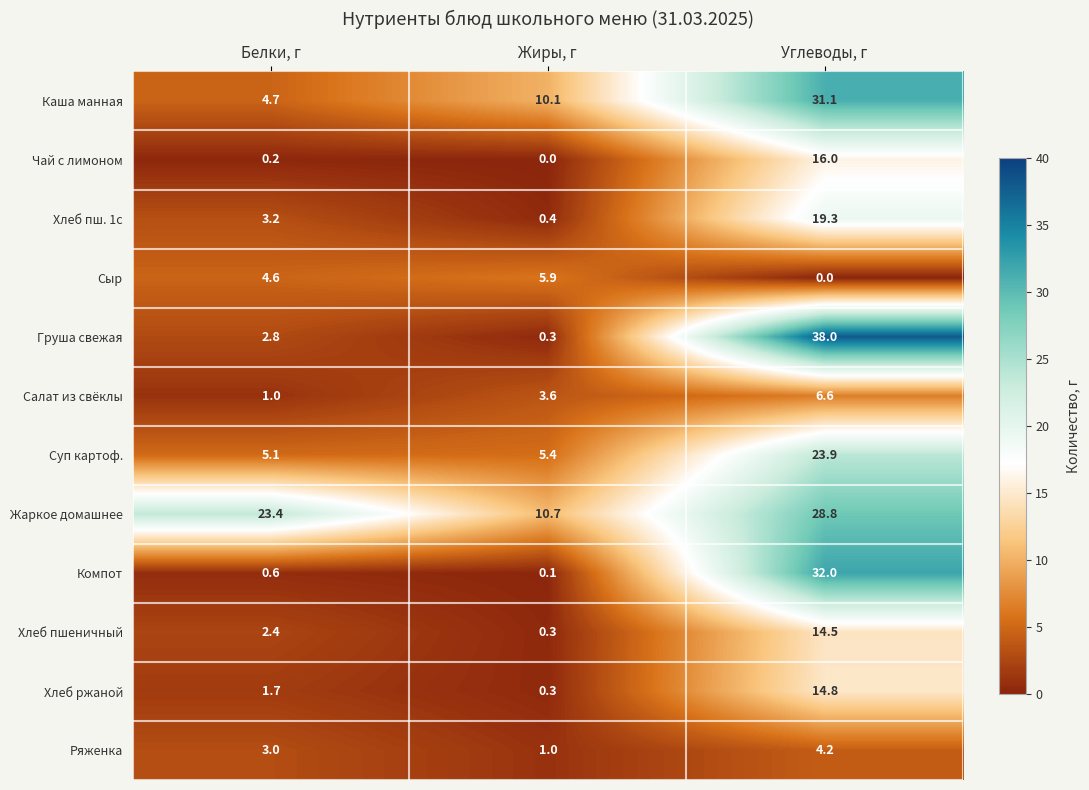

List the labels in order of Хлеб пш. 1с value, largest first.

Углеводы, г, Белки, г, Жиры, г